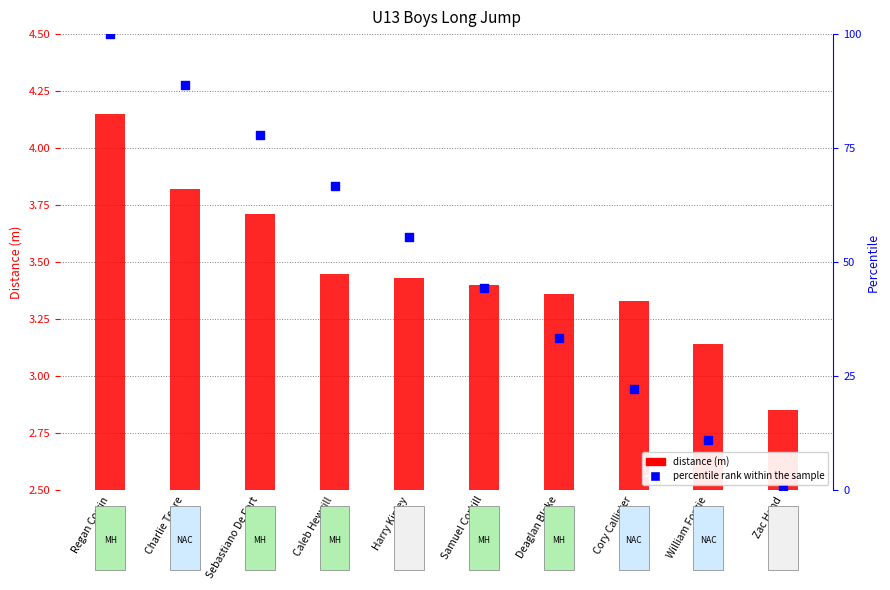

What are all the series names shown in the legend?

distance (m), percentile rank within the sample